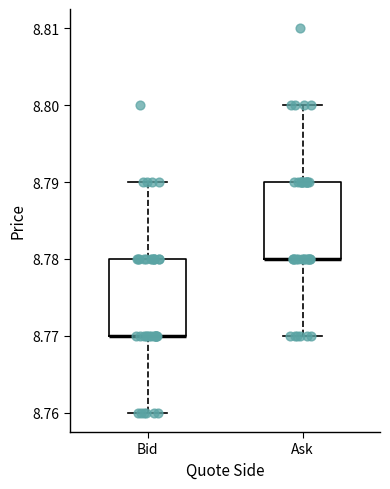

Where is the upper edge of the box for Bid on the y-axis? The values are not printed on the chart, so give them approximately, as read against the axis.

8.78